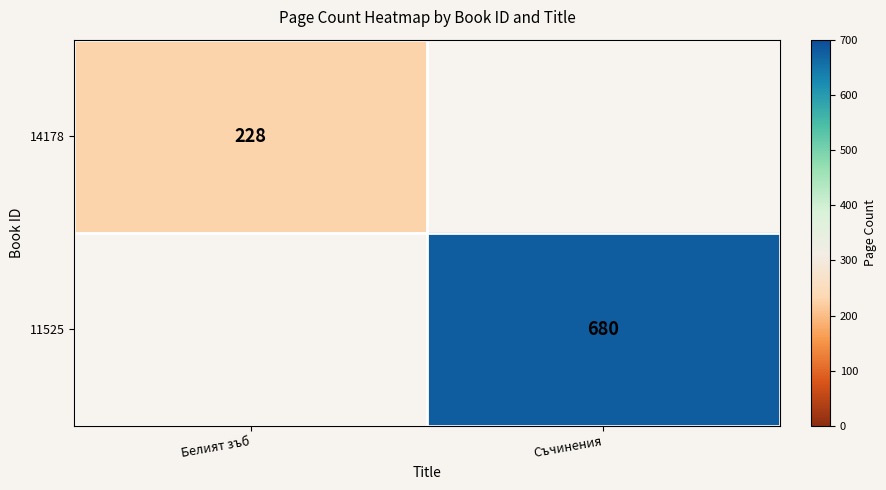

The 14178 series shows 81 at Белият зъб. True or false?

False